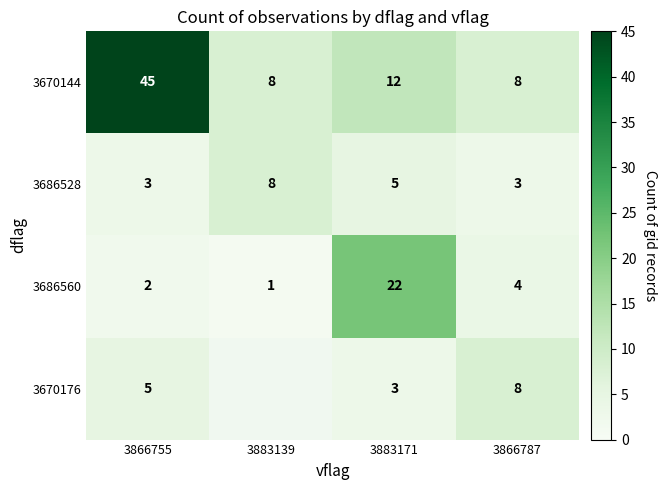

What is the maximum value shown in the chart?

45